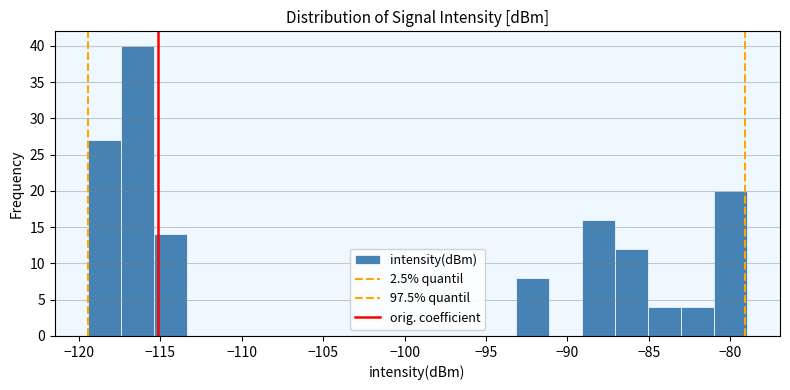

How tall is the bar that spans -89.0 to -87.0 on the x-axis? Neither the bar edges nor the heights are printed on the chart, so give them approximately, as read against the axes.

16